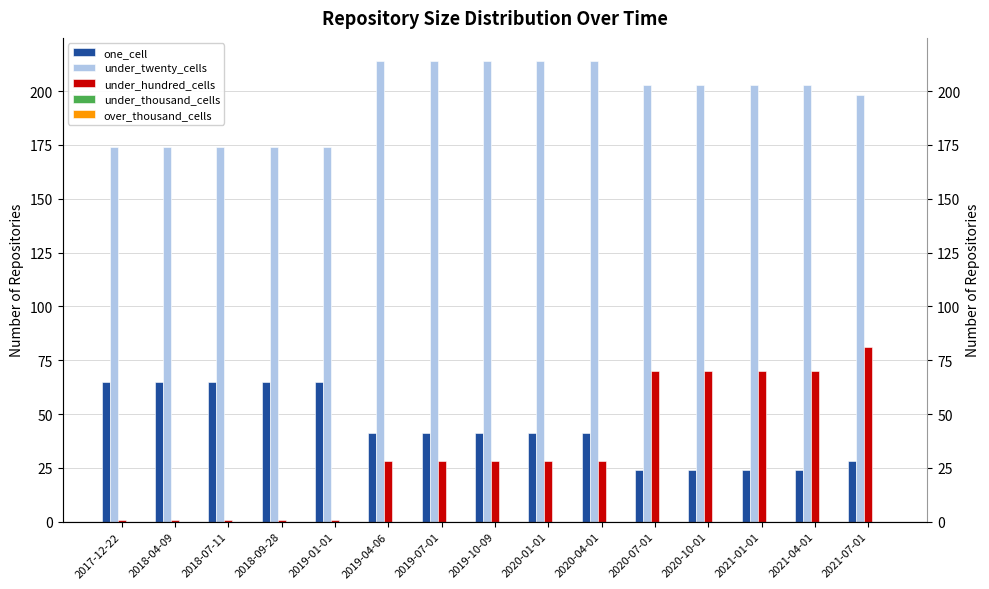

Where is under_twenty_cells nearest to the value 194?

2021-07-01